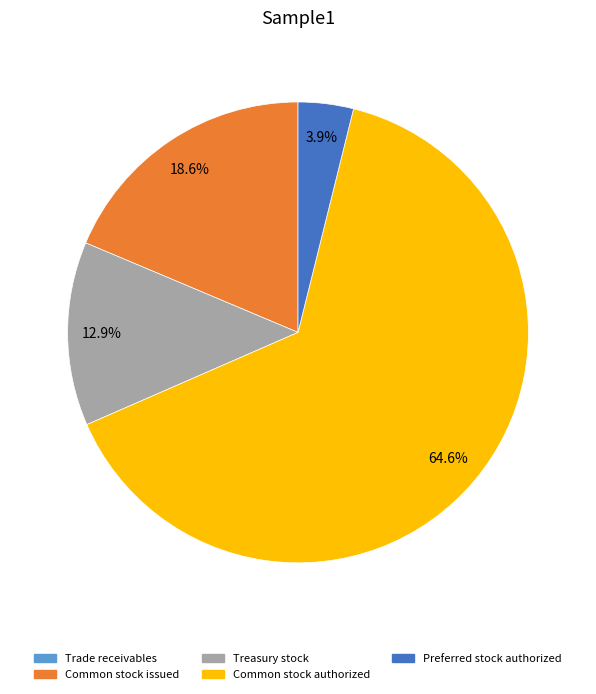

Is there a majority slice in this chart?

Yes